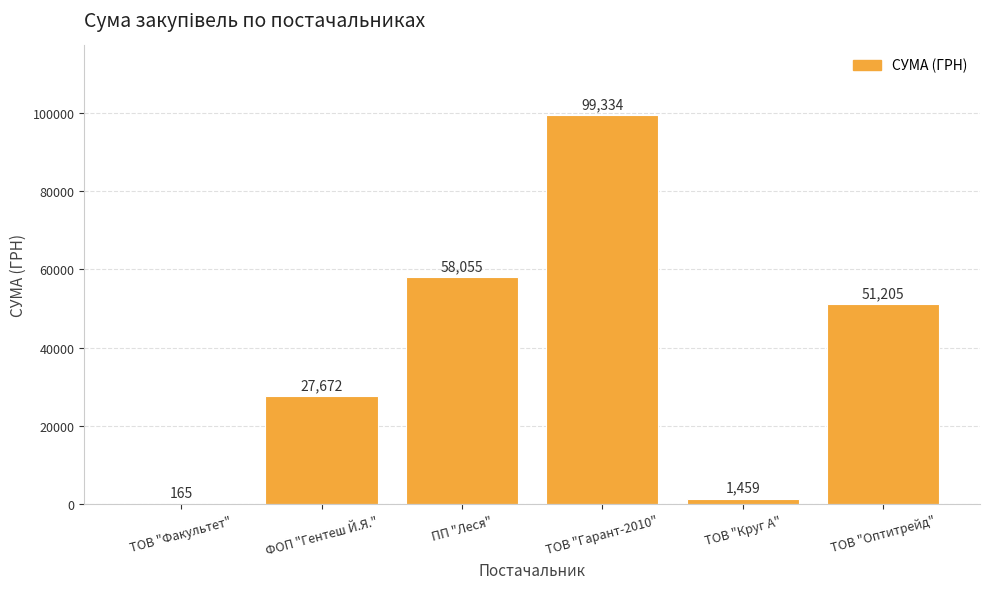

Which label corresponds to the largest value in the chart?

ТОВ "Гарант-2010"